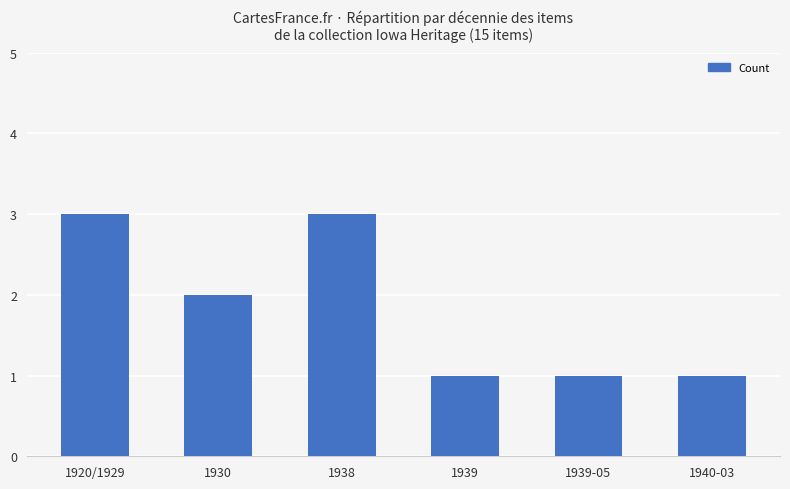

How many series are shown in this chart?

1